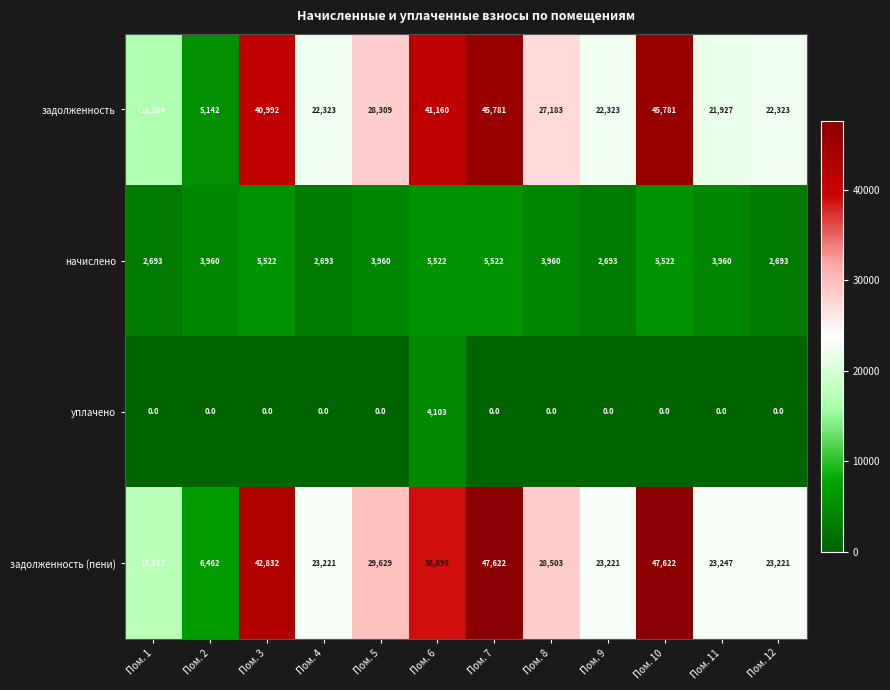

What is the difference between the maximum and minimum values in the задолженность series?

40639